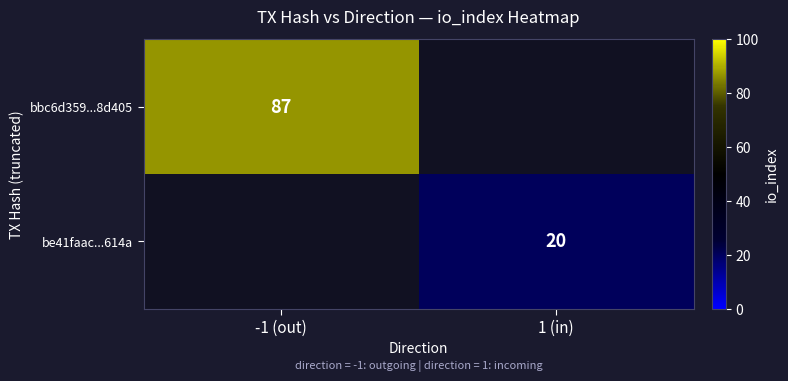

Which category has the lowest value across all series?

1 (in)